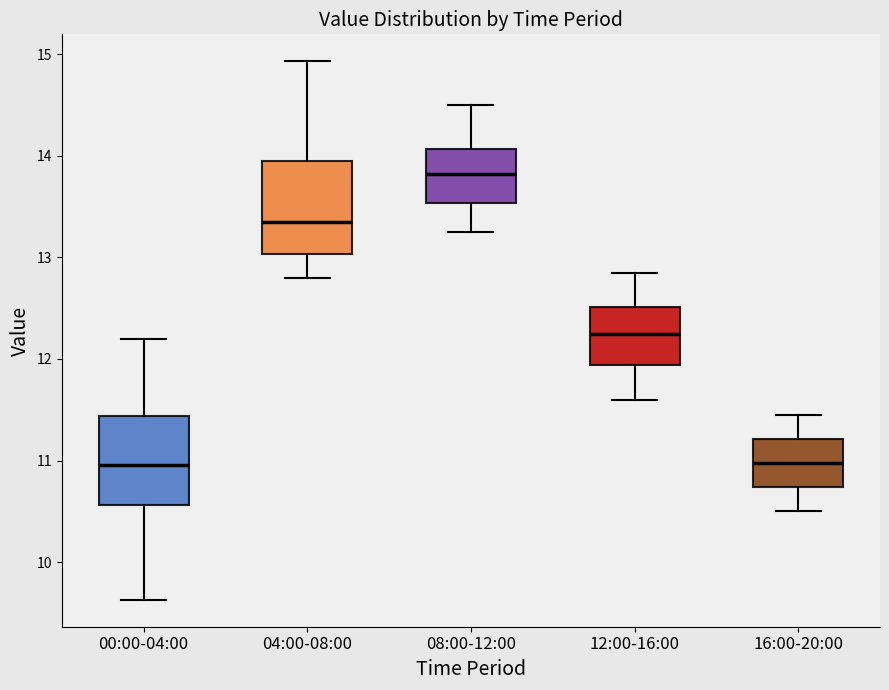

Where is the lower edge of the box for 00:00-04:00 on the y-axis? The values are not printed on the chart, so give them approximately, as read against the axis.

10.6